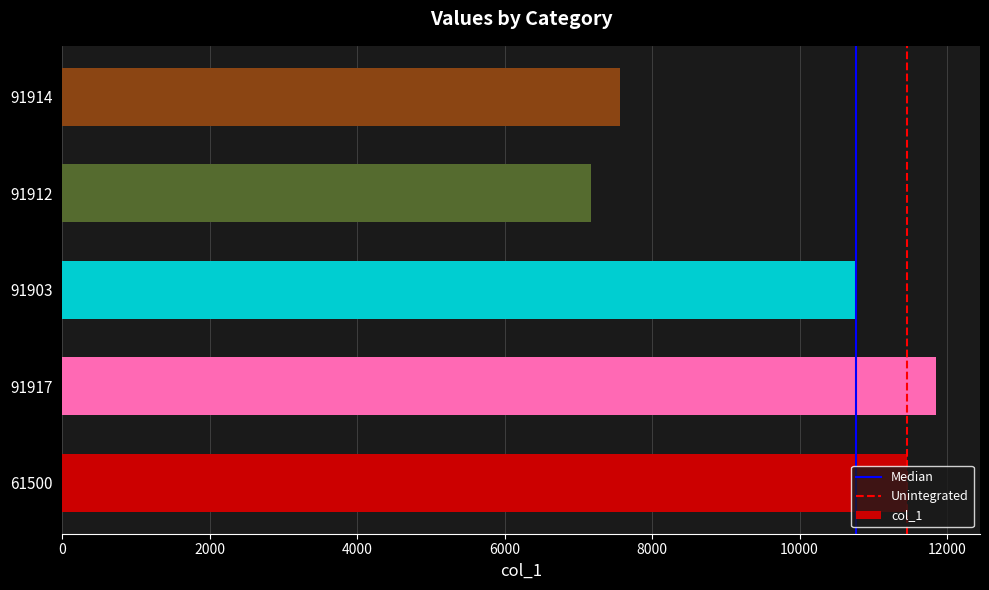

Does the chart contain any negative values?

No